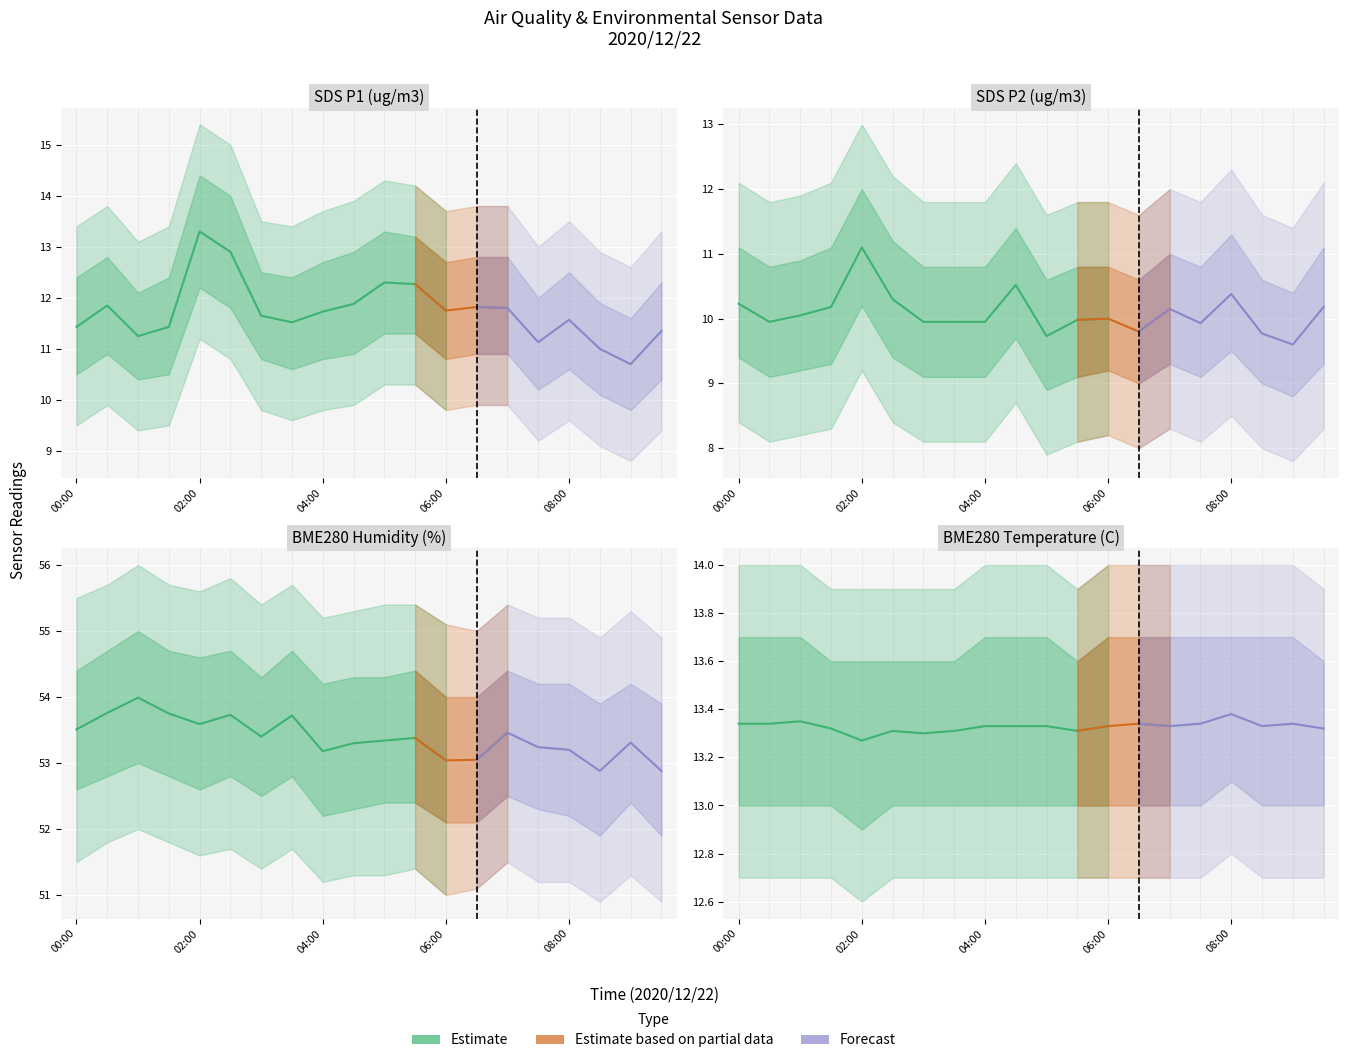

What is the label of the 15th point from the left?

07:00